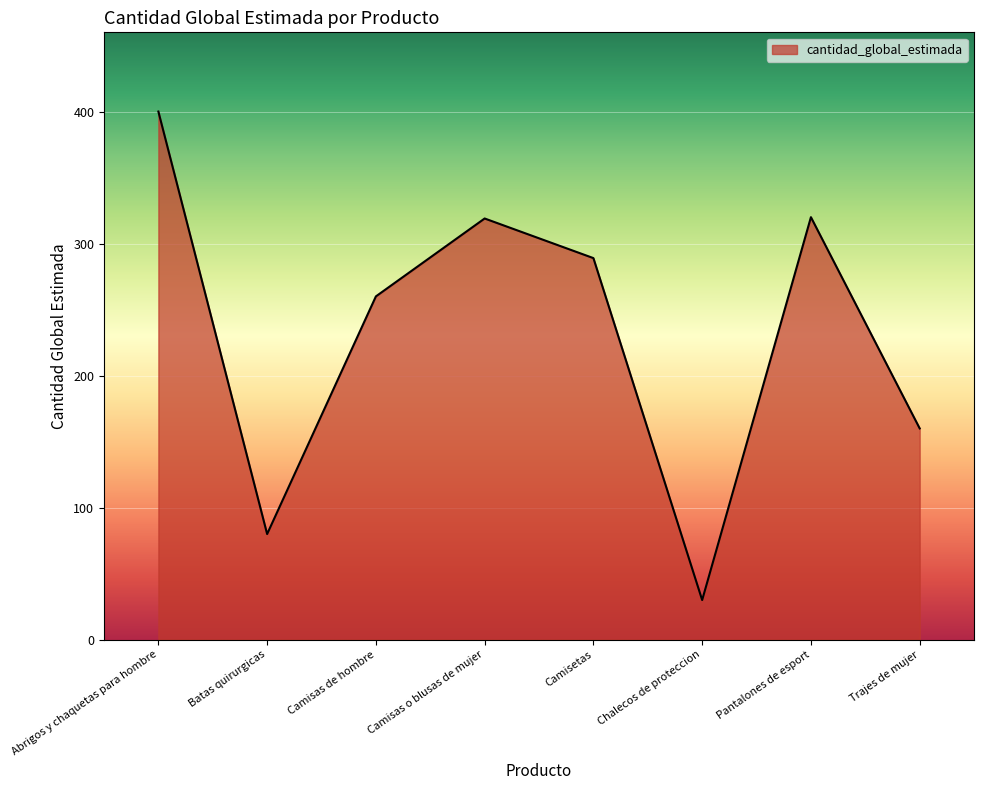

What is the difference between the values at Camisas de hombre and Trajes de mujer?

100